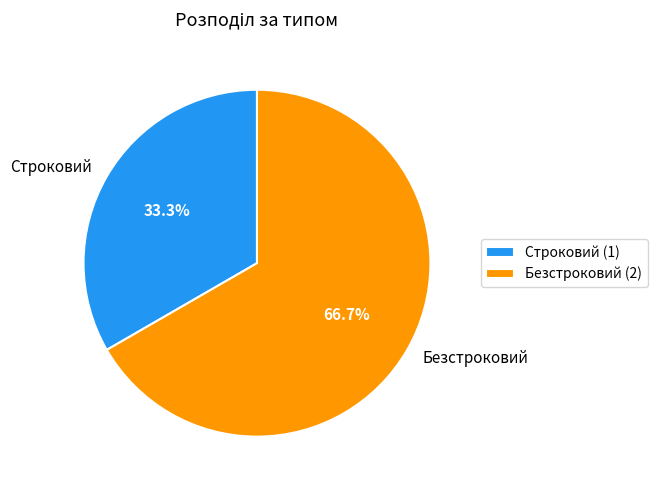

Which category has the smallest portion of the pie?

Строковий